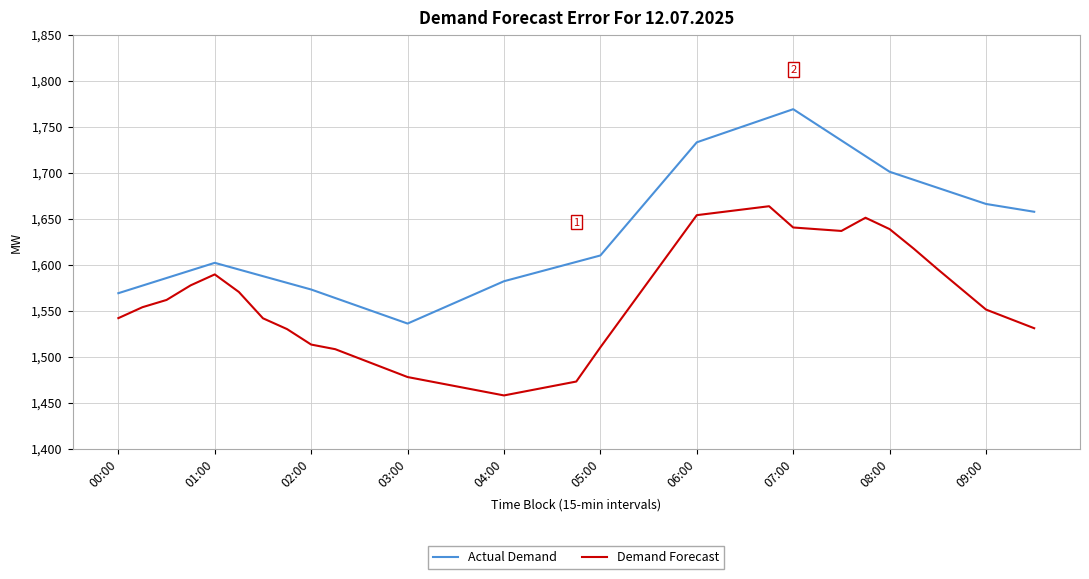

What is the difference between the maximum and minimum values in the Actual Demand series?

233.0